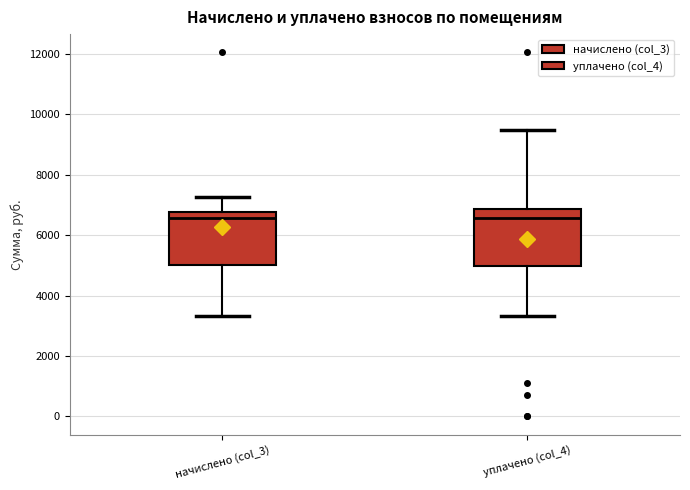

Reading left to right, read every box against the y-axis: the position of its median line, the range the box covers, and the ends of its whiskers. The values are not printed on the chart, so give them approximately, as read against the axis.

начислено (col_3): median 6600, box 5000 to 6800, whiskers 3400 to 7200
уплачено (col_4): median 6600, box 5000 to 6800, whiskers 3400 to 9400